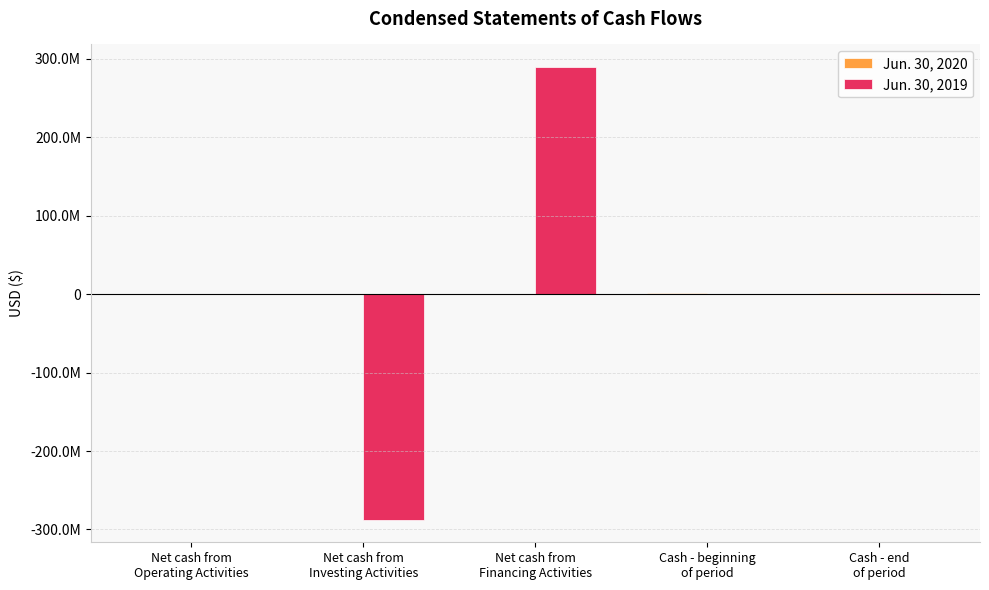

Reading left to right, extract all data points from this chart.

Jun. 30, 2020: -328153	0	-328153	1589795	1261642
Jun. 30, 2019: -188078	-287500000	289447565	25000	1784487